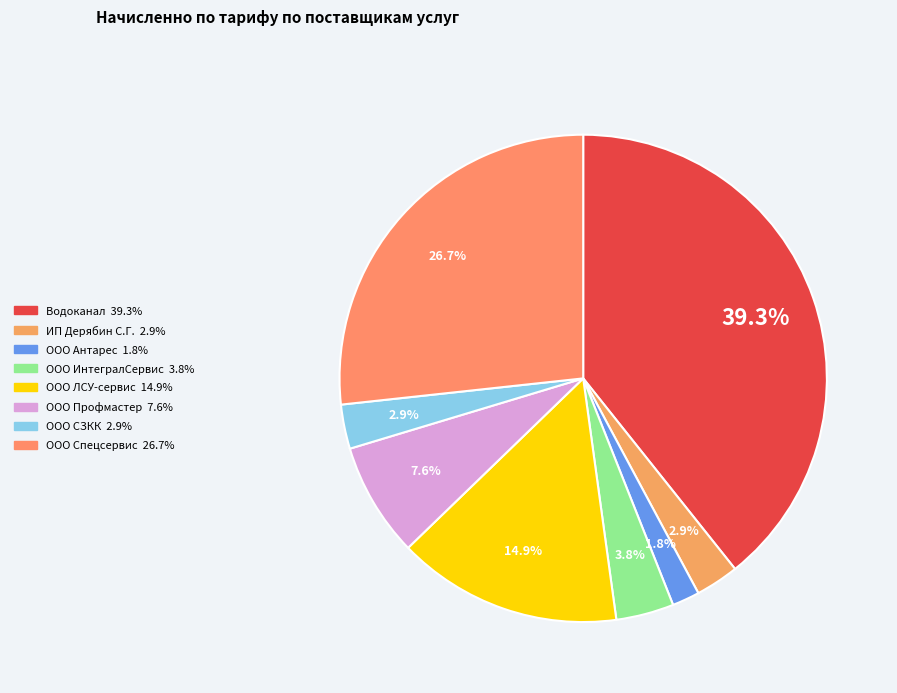

Is it true that ООО Антарес is 2% of the pie?

True